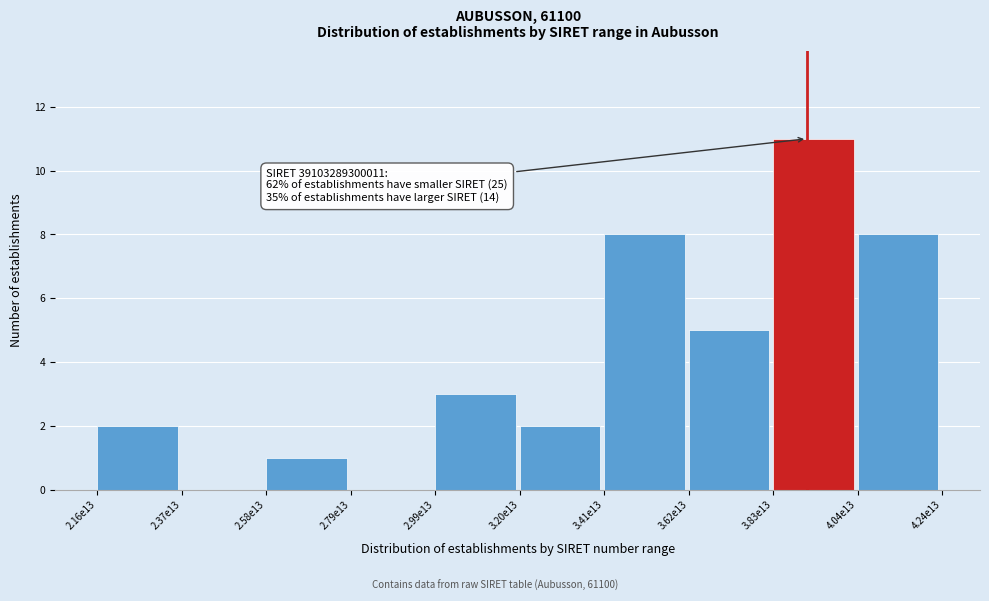

Reading right to left, what are all the values shown in this chart?

4.04e13=8	3.83e13=11	3.62e13=5	3.41e13=8	3.20e13=2	2.99e13=3	2.79e13=0	2.58e13=1	2.37e13=0	2.16e13=2